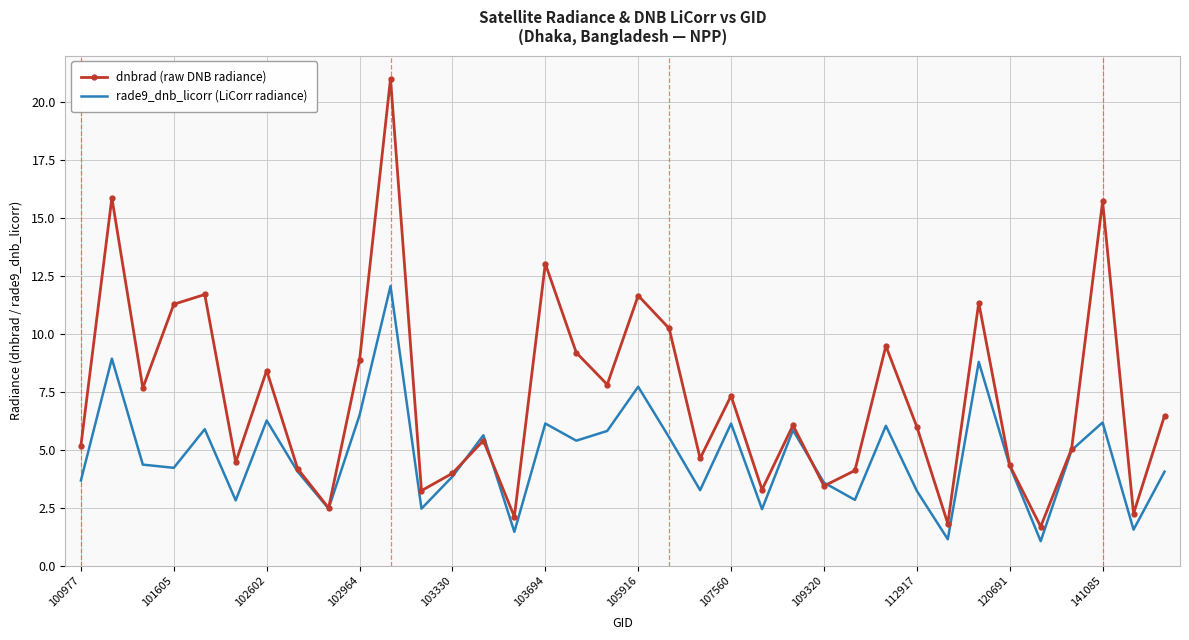

Which series has the widest spread of values?

dnbrad (raw DNB radiance)